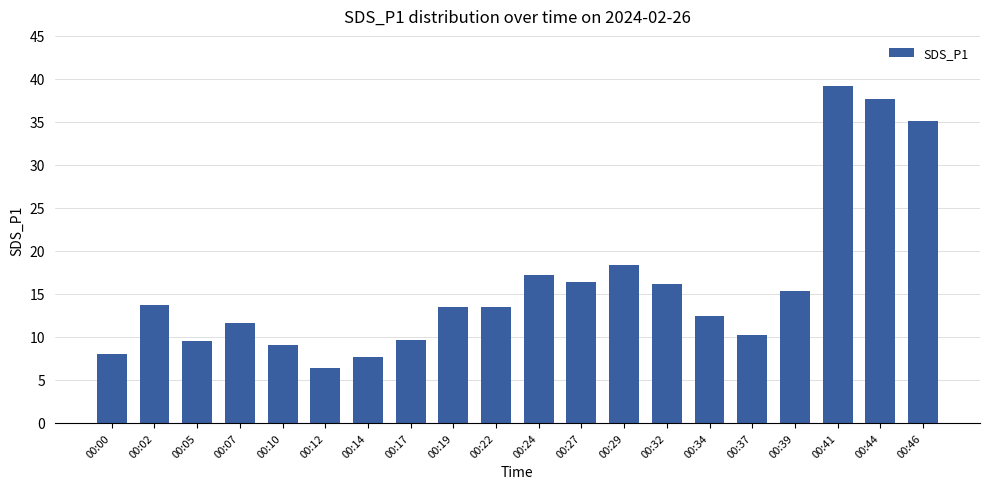

What is the ratio of the value at 00:05 to the value at 00:24?

0.6